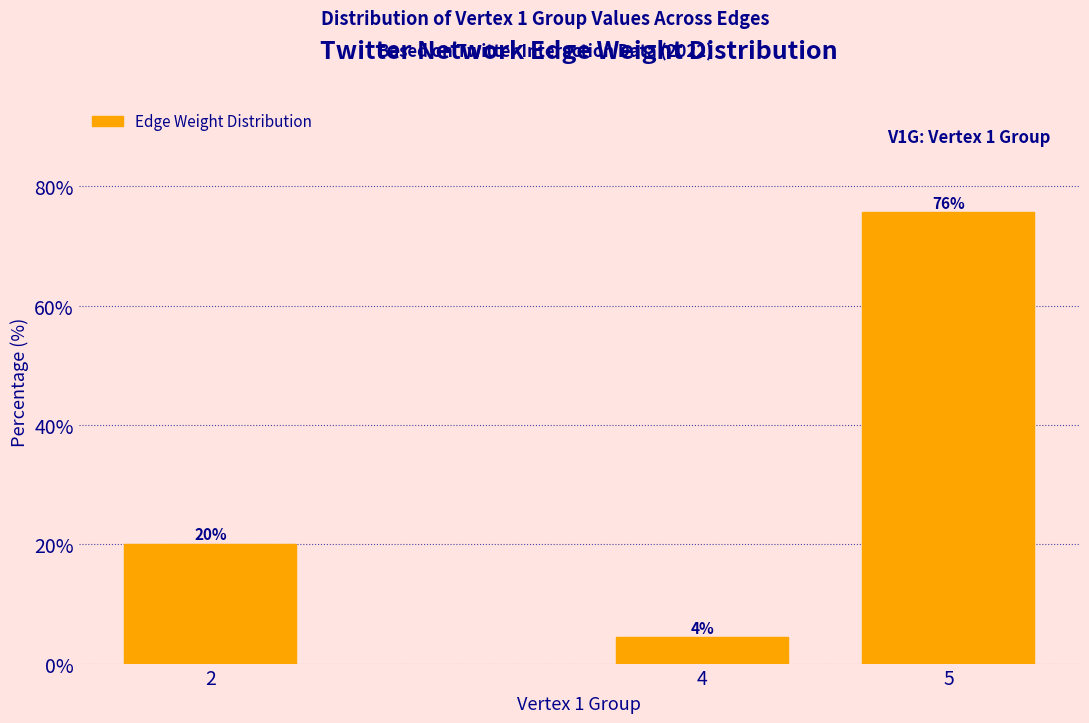

What is the value of the 3rd bar from the left?

75.6